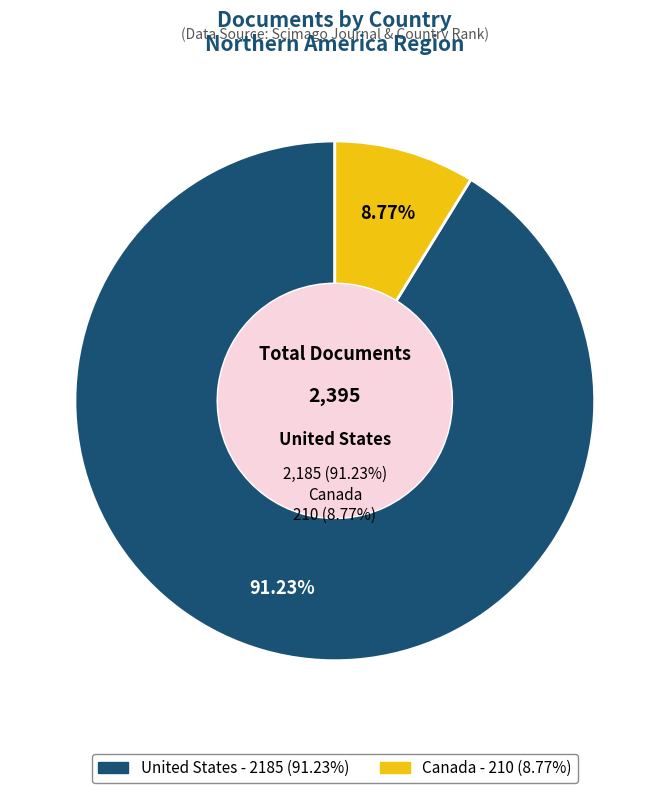

Is the sum of Canada and United States greater than half?

Yes